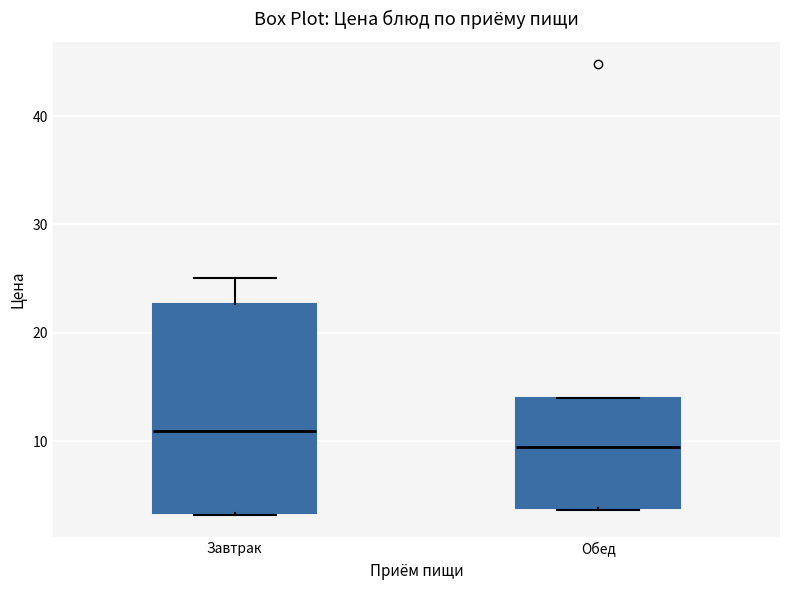

Where is the lower edge of the box for Завтрак on the y-axis? The values are not printed on the chart, so give them approximately, as read against the axis.

3